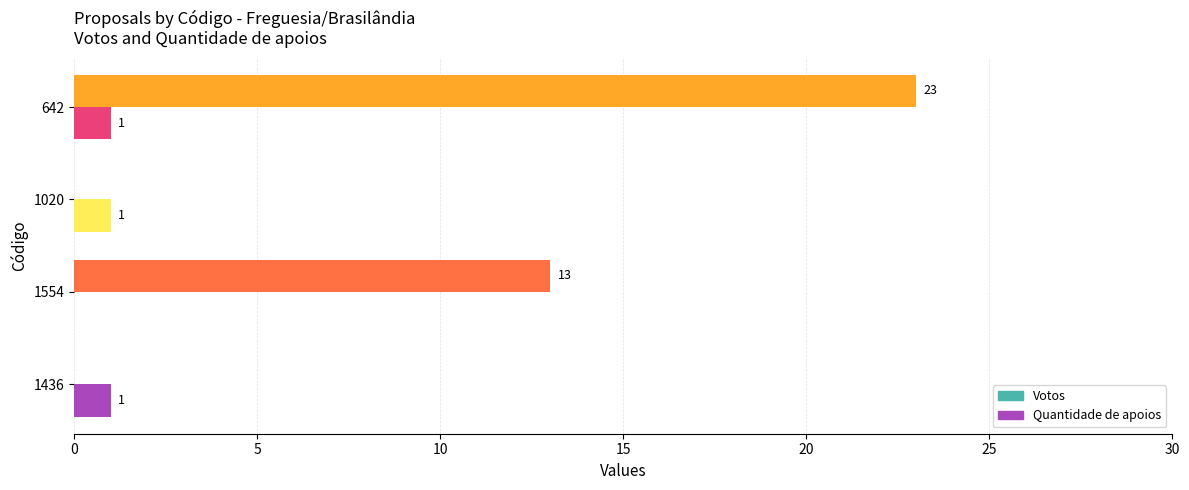

Which series has the largest total across all categories?

Votos